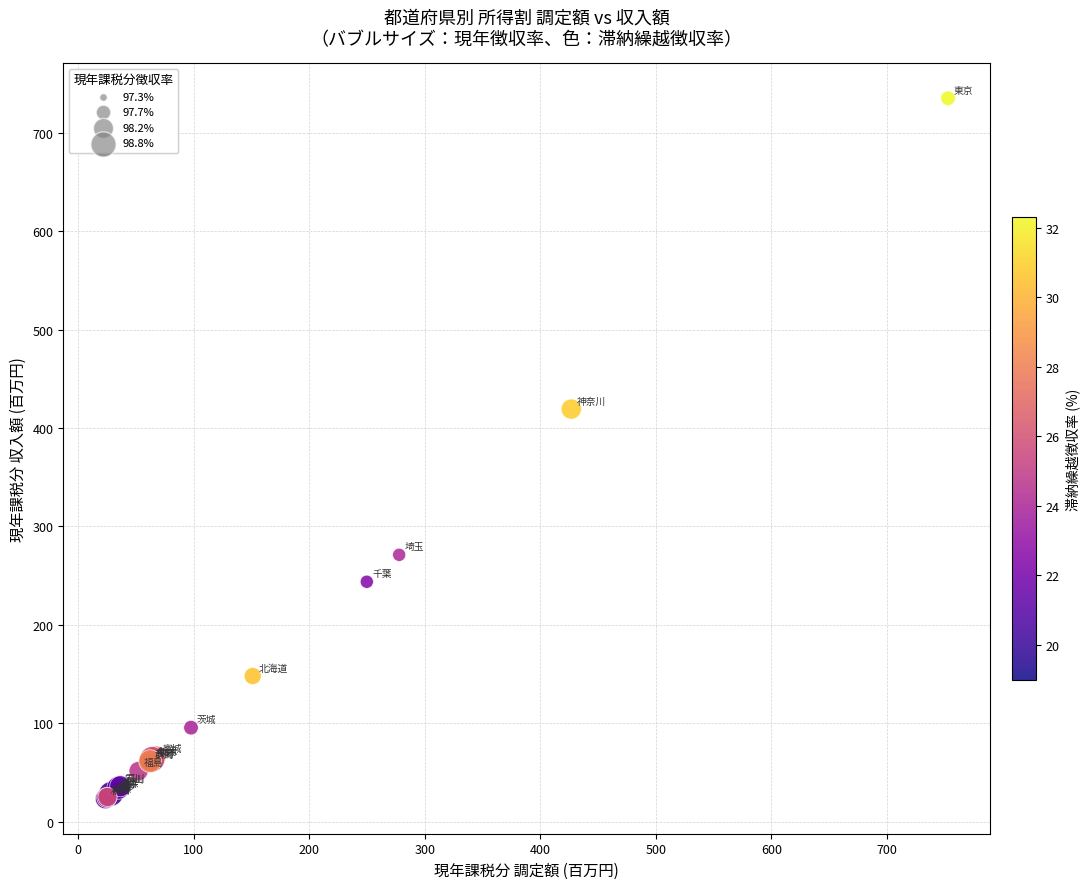

What Y value in the scatter plot is closest to 379?

419.3